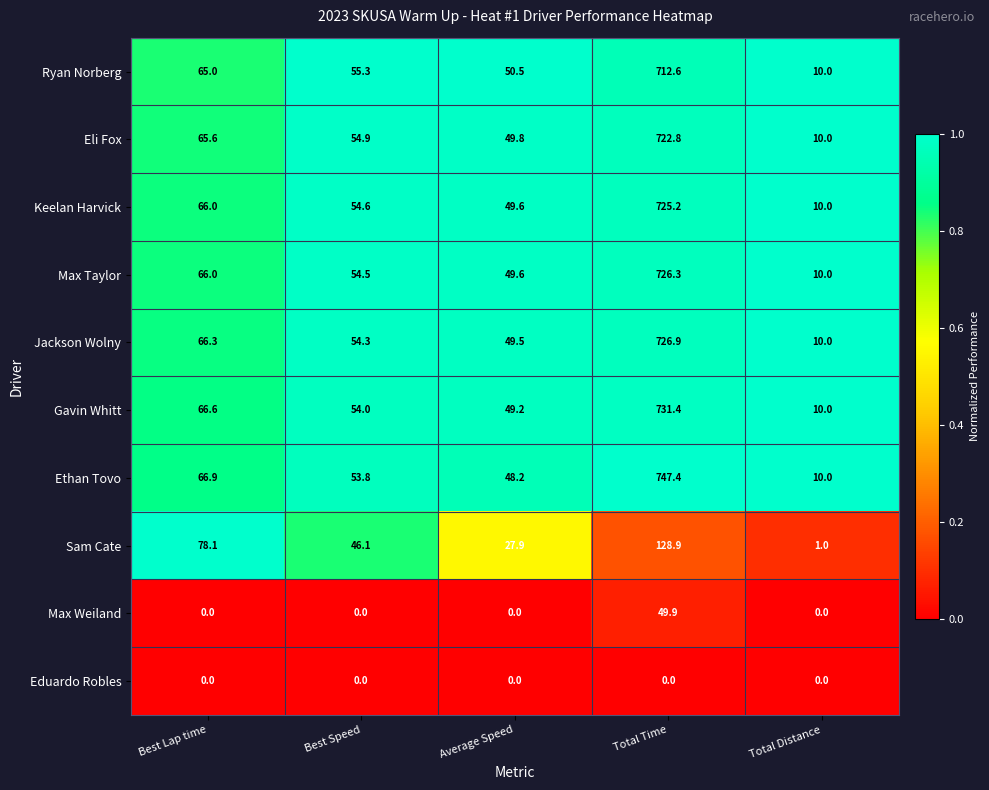

Which category has the highest value across all series?

Total Time